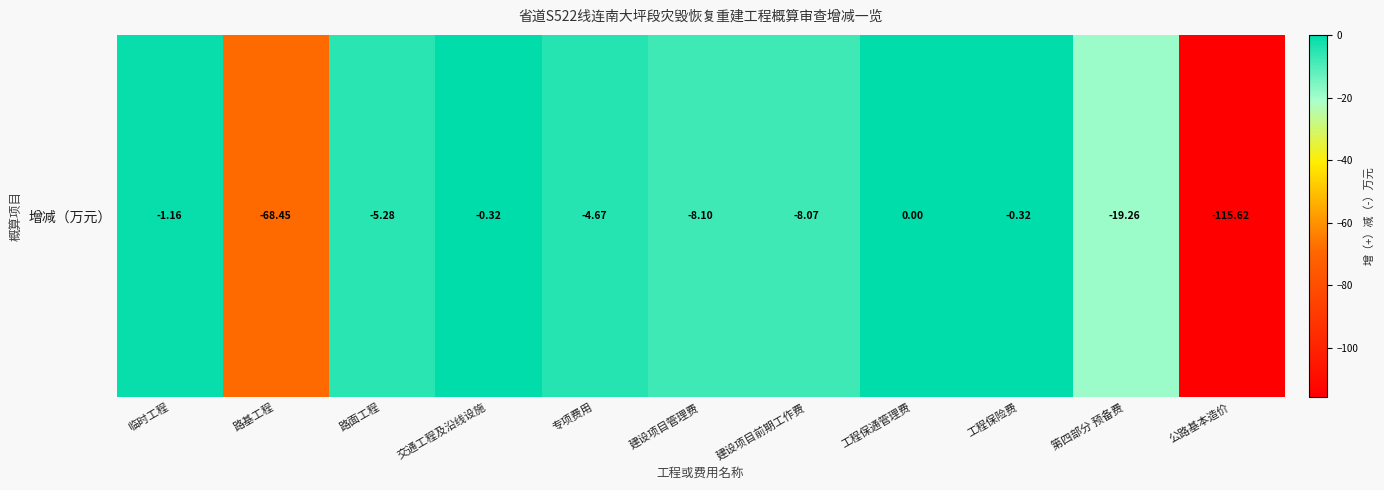

At which label is the value closest to -57?

路基工程